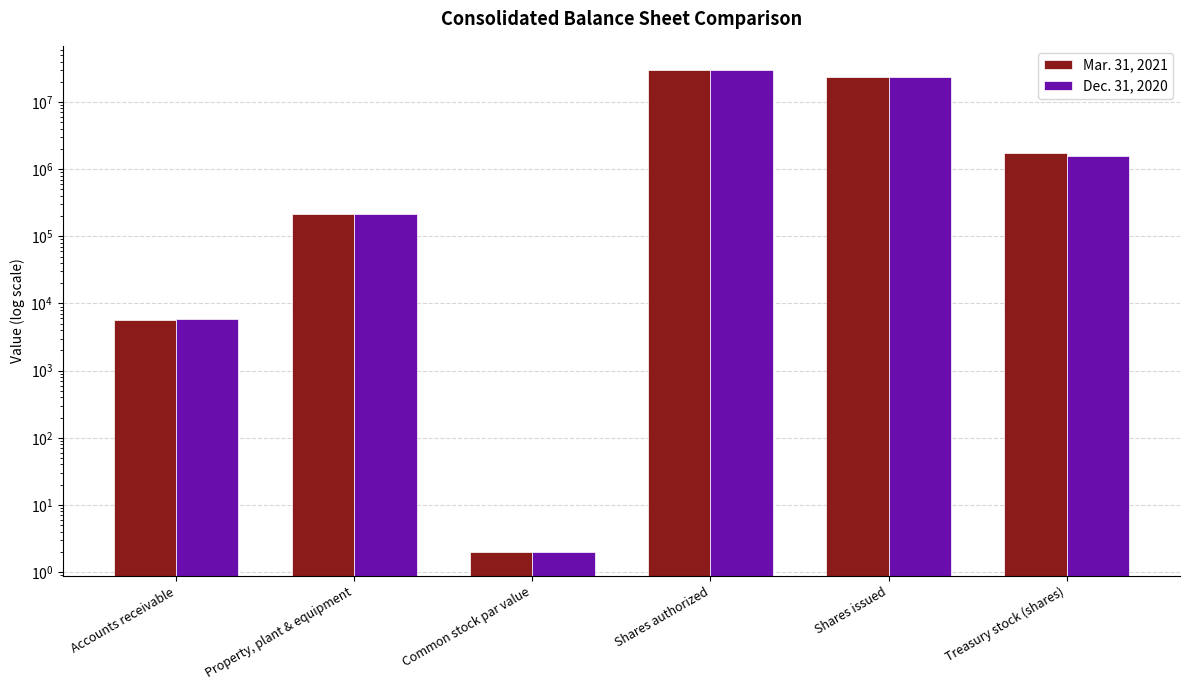

Reading right to left, list all the values displayed in this chart.

Mar. 31, 2021: 1763886	23936036	30000000	2	217278	5744
Dec. 31, 2020: 1586923	23936036	30000000	2	214394	5822